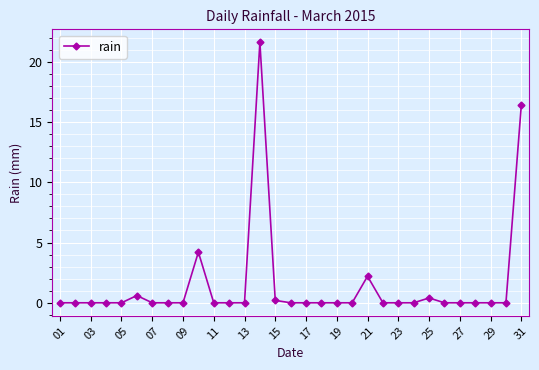

What is the value of the 10th point from the left?

4.2